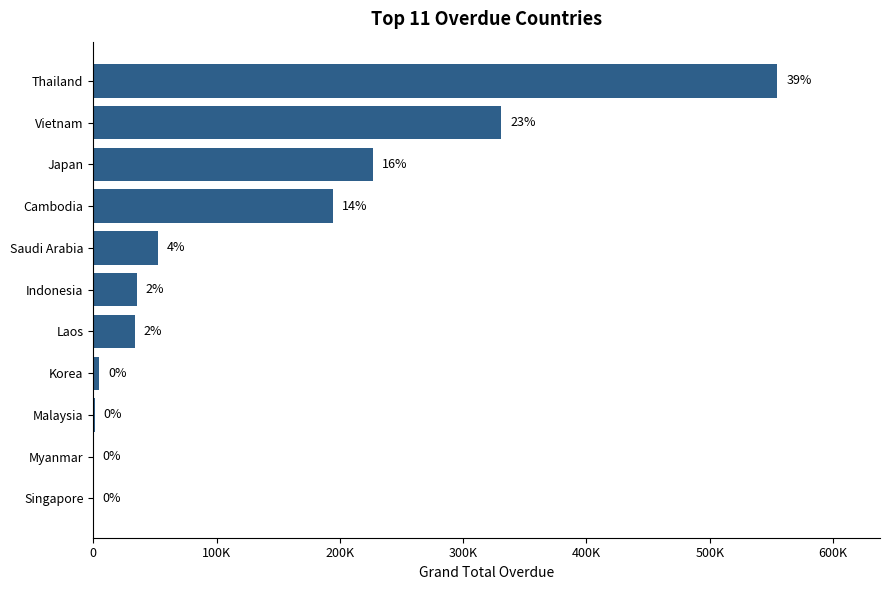

Are the bars horizontal?

Yes